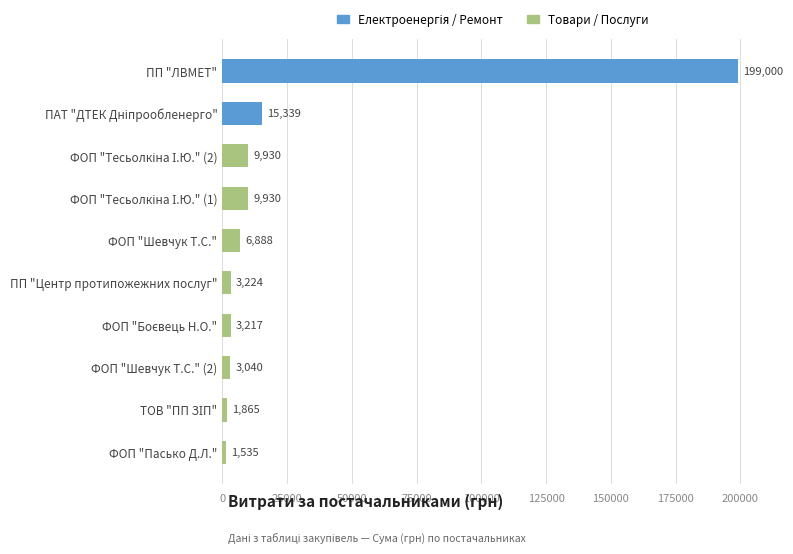

How many values are below 6888?

5